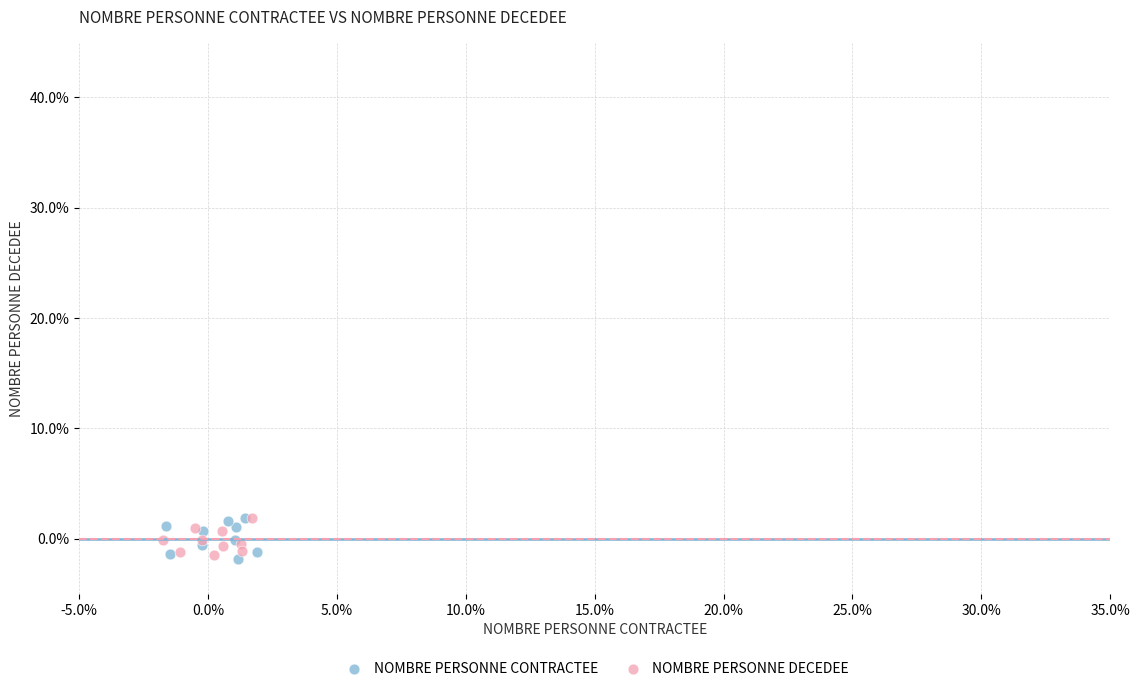

What are all the series names shown in the legend?

NOMBRE PERSONNE CONTRACTEE, NOMBRE PERSONNE DECEDEE